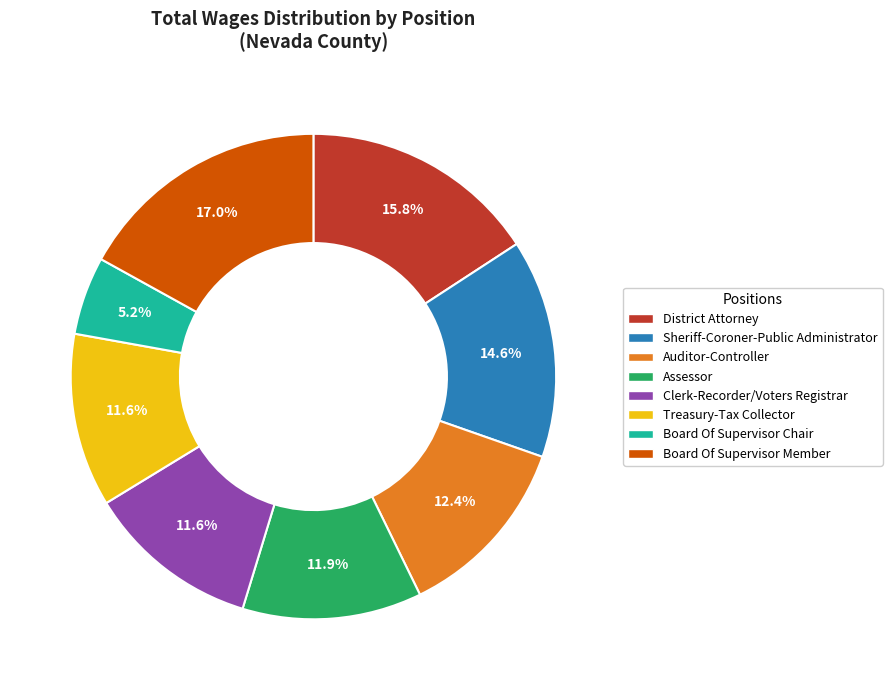

Does any single category account for the majority?

No